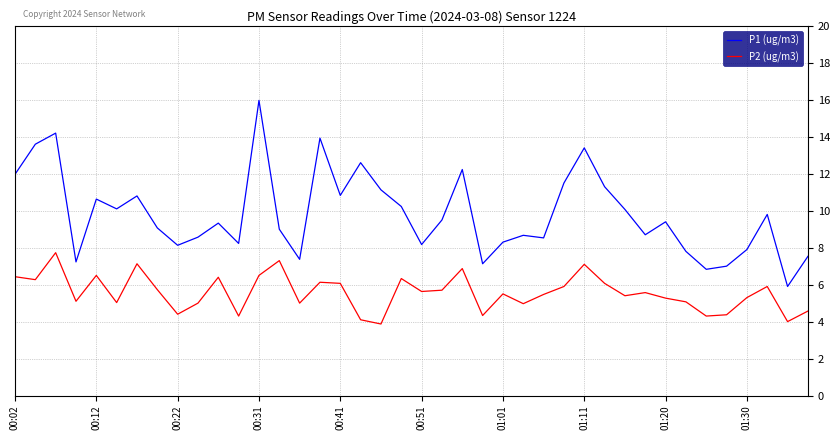

What are all the series names shown in the legend?

P1 (ug/m3), P2 (ug/m3)